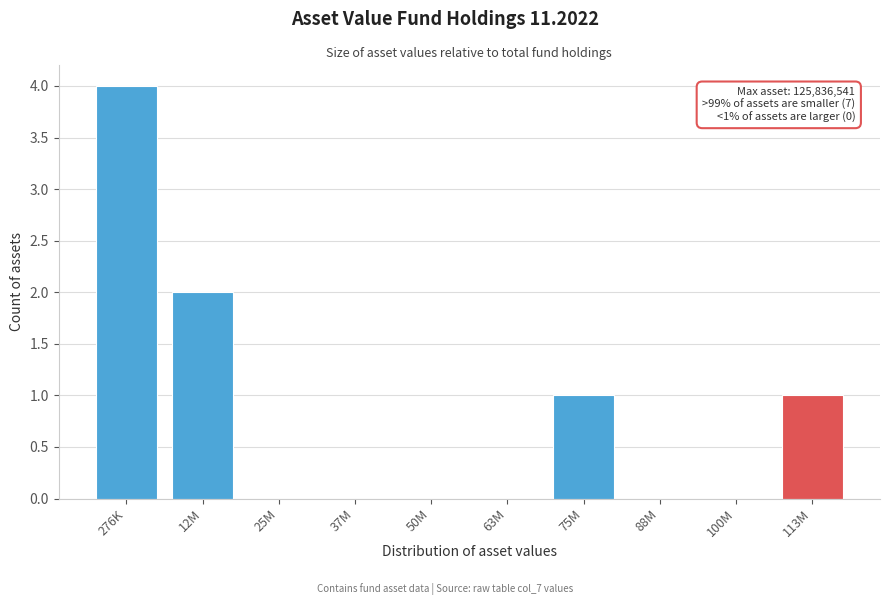

Reading right to left, extract all data points from this chart.

113M=1	100M=0	88M=0	75M=1	63M=0	50M=0	37M=0	25M=0	12M=2	276K=4